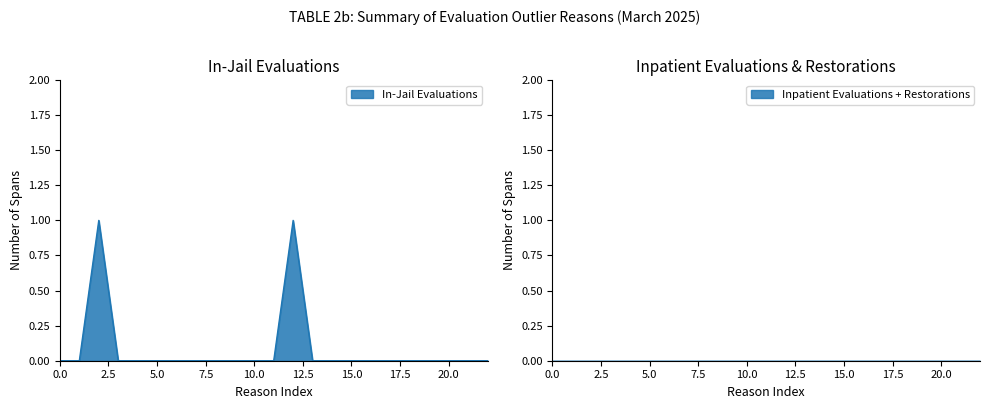

Which series has the largest total across all categories?

In-Jail Evaluations